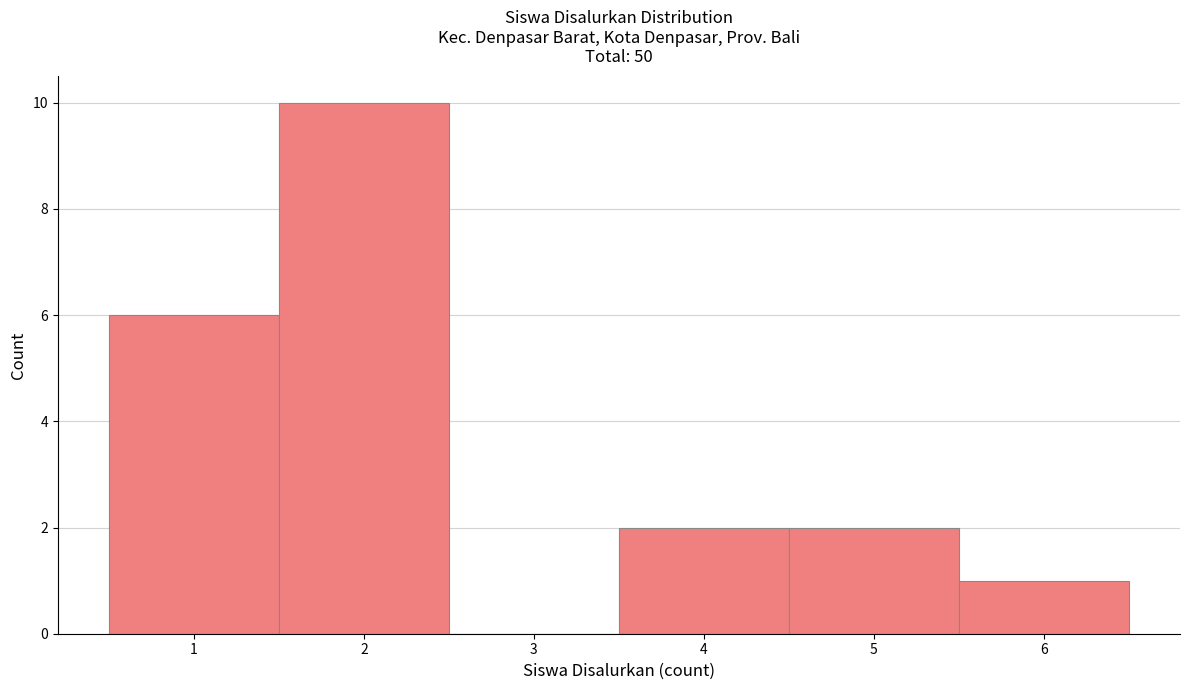

Which range on the x-axis has the tallest bar?

1.5 to 2.5